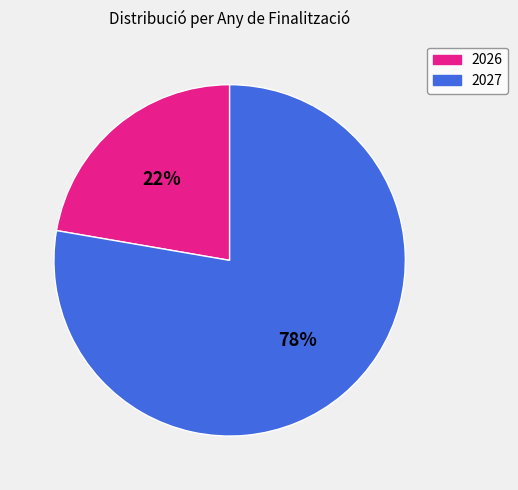

Is there a majority slice in this chart?

Yes